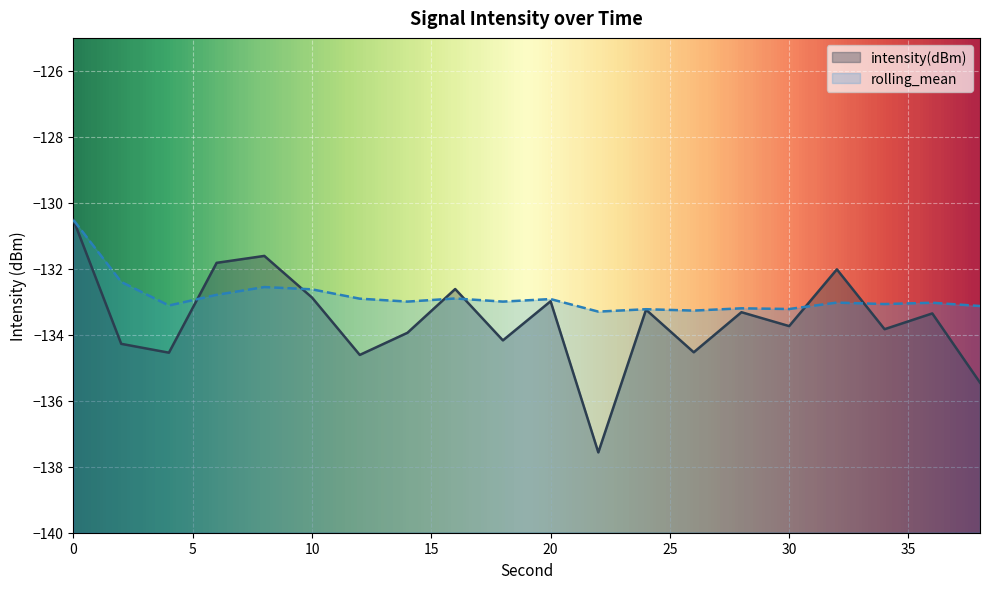

Reading left to right, transcribe all the data shown in this chart.

intensity(dBm): -130.5	-134.3	-134.5	-131.8	-131.6	-132.9	-134.6	-133.9	-132.6	-134.2	-133.0	-137.6	-133.2	-134.5	-133.3	-133.7	-132.0	-133.8	-133.4	-135.4
rolling_mean: -130.5	-132.4	-133.1	-132.8	-132.6	-132.6	-132.9	-133.0	-132.9	-133.0	-132.9	-133.3	-133.2	-133.3	-133.2	-133.2	-133.0	-133.1	-133.0	-133.1